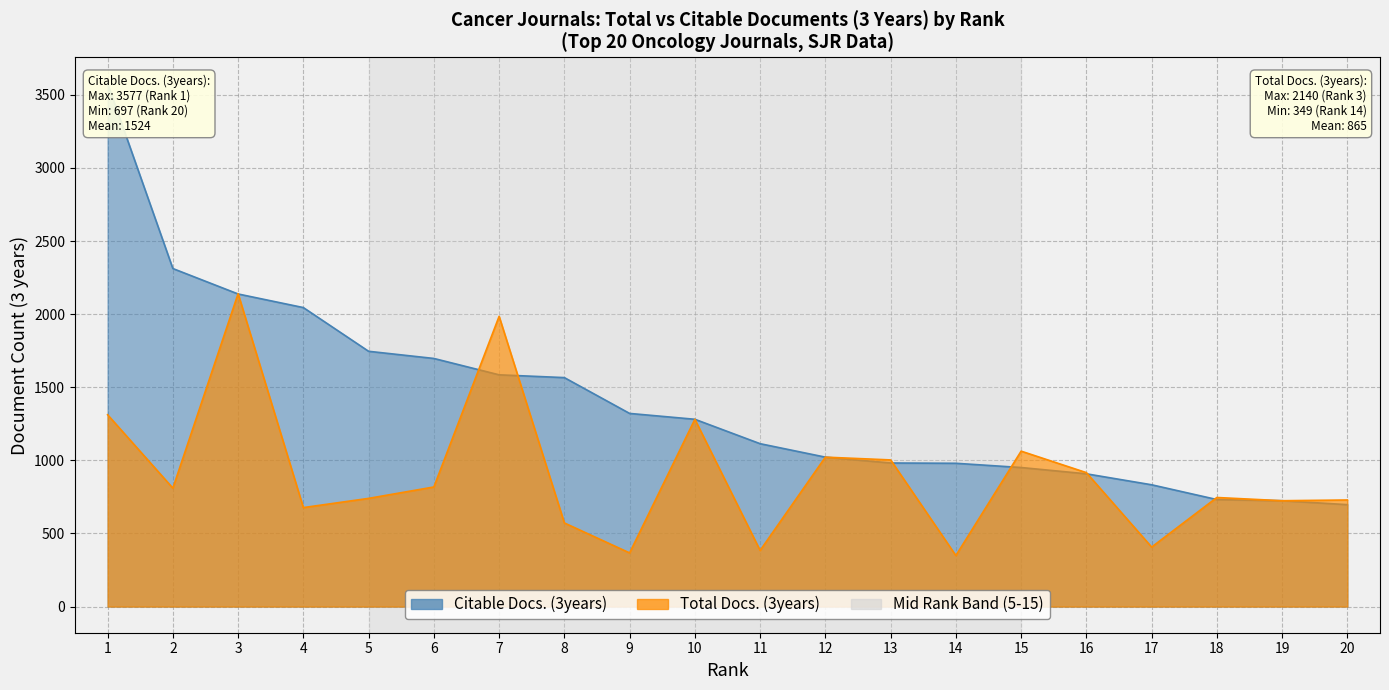

True or false: Citable Docs. (3years) and Total Docs. (3years) intersect in this chart.

True